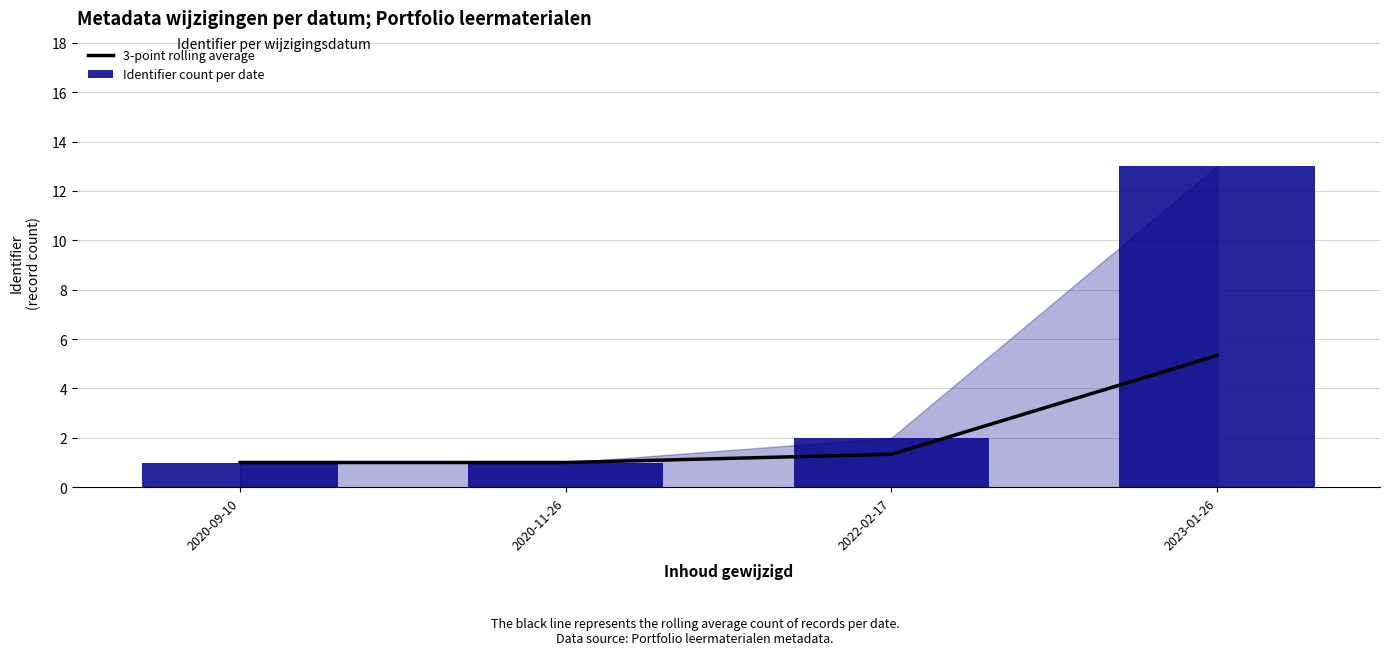

Reading right to left, list all the values displayed in this chart.

3-point rolling average: 5.3	1.3	1.0	1.0
Identifier count per date: 13.0	2.0	1.0	1.0